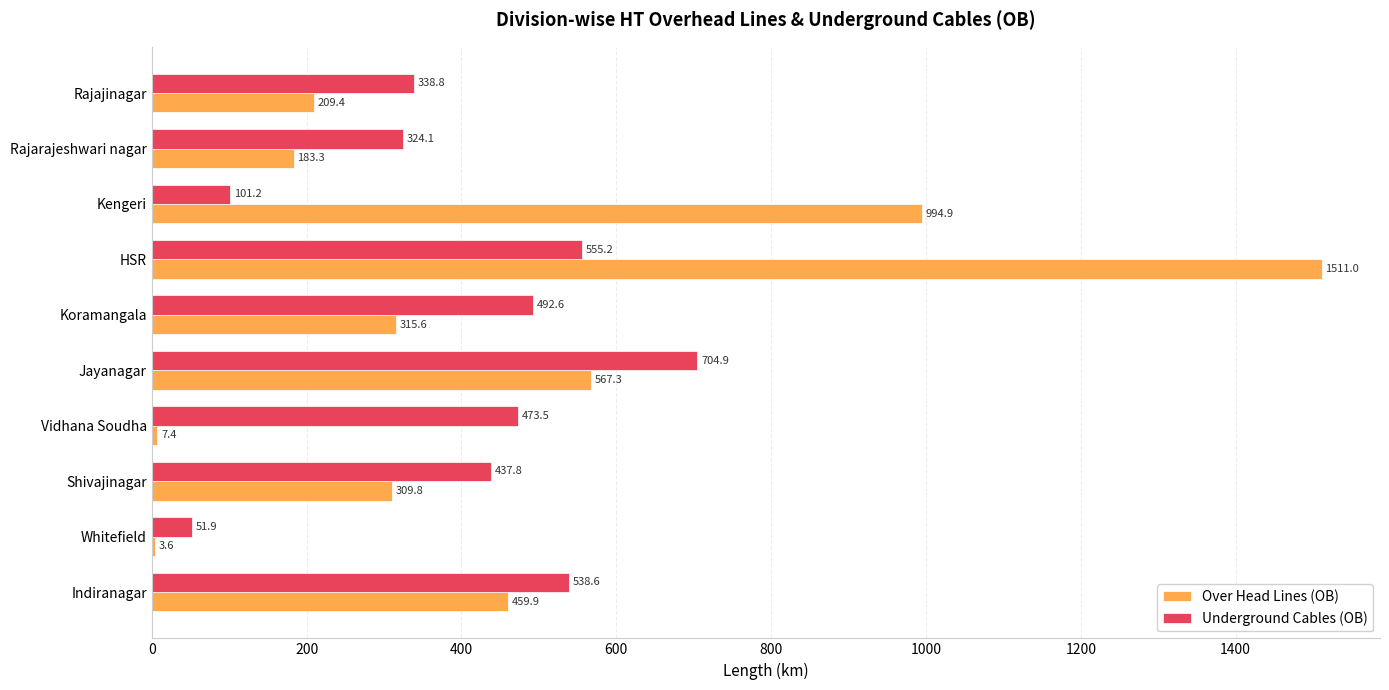

Which series has the largest total across all categories?

Over Head Lines (OB)